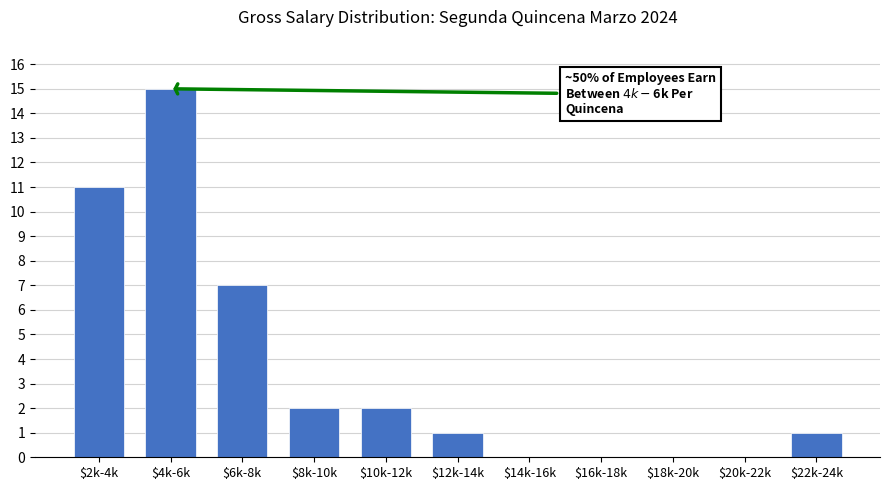

What is the sum of all values?

39